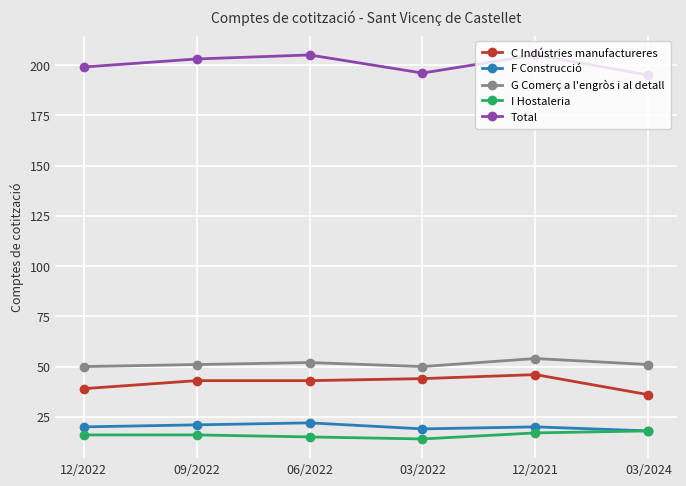

True or false: I Hostaleria has more than 2 interior local peaks.

False